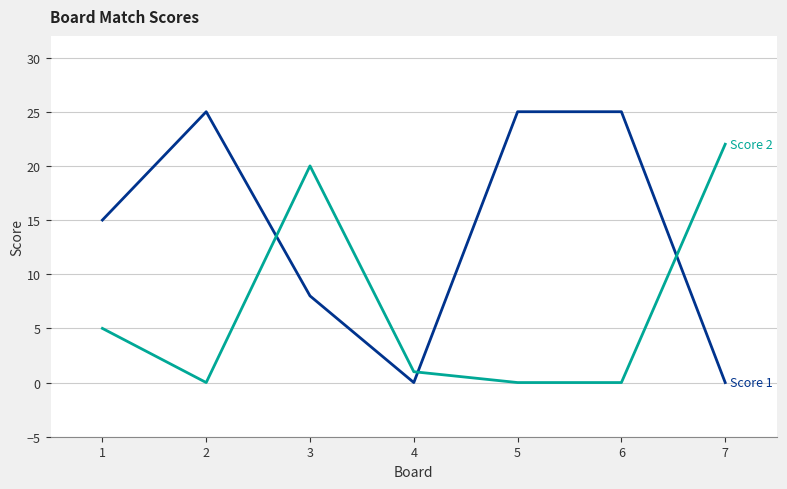

At which category is the sum across all series the highest?

3